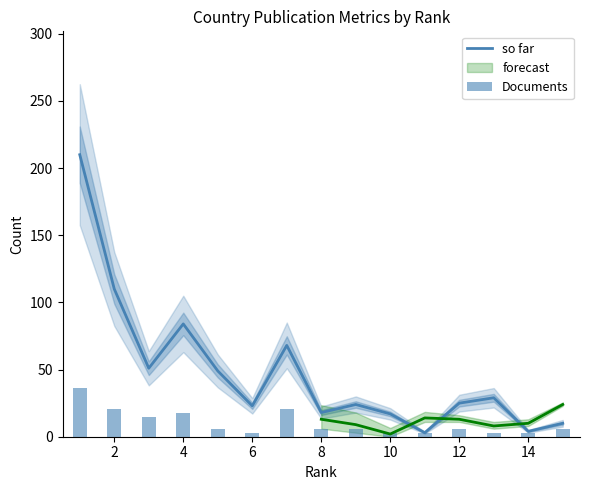

What is the total value across all series at 2?

131